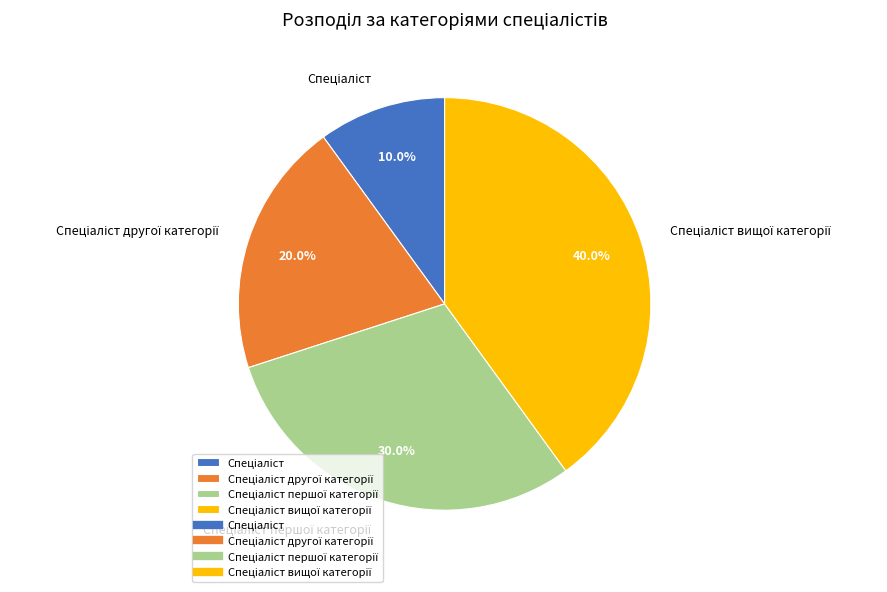

Does any single category account for the majority?

No